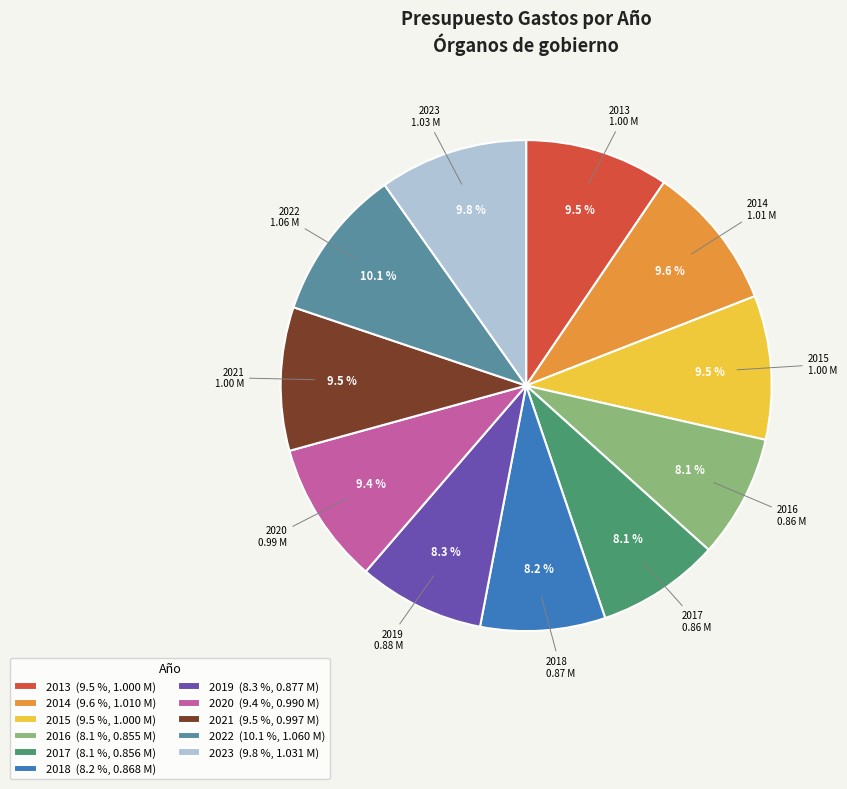

To the nearest percent, what is the average slice percentage?

9%